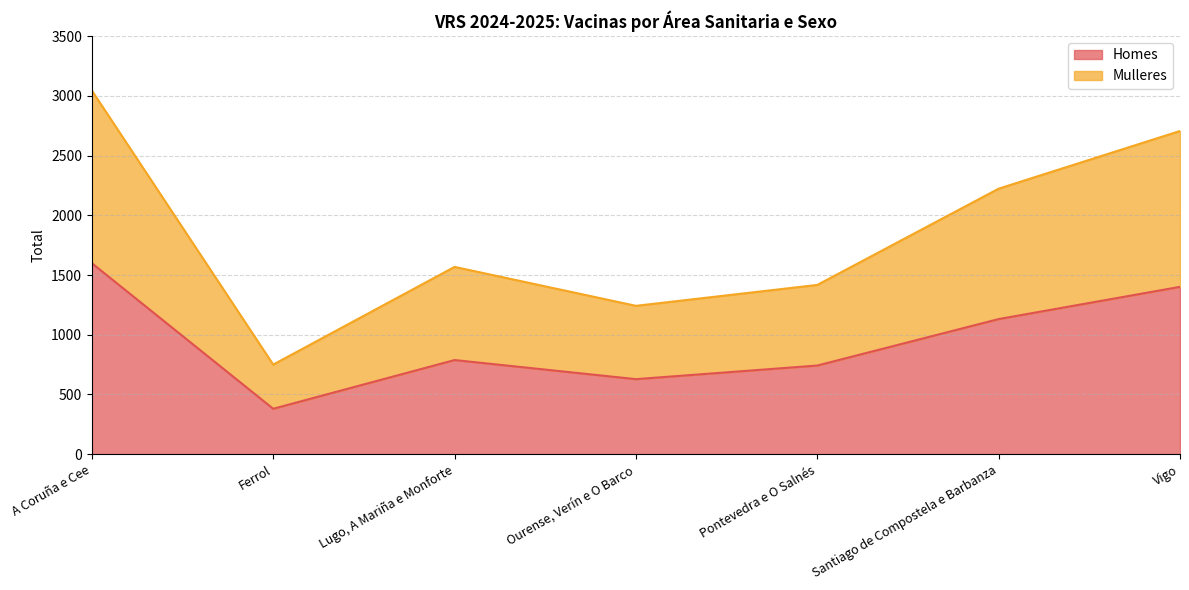

Reading left to right, transcribe the values for Homes.

1599	380	788	628	742	1131	1401